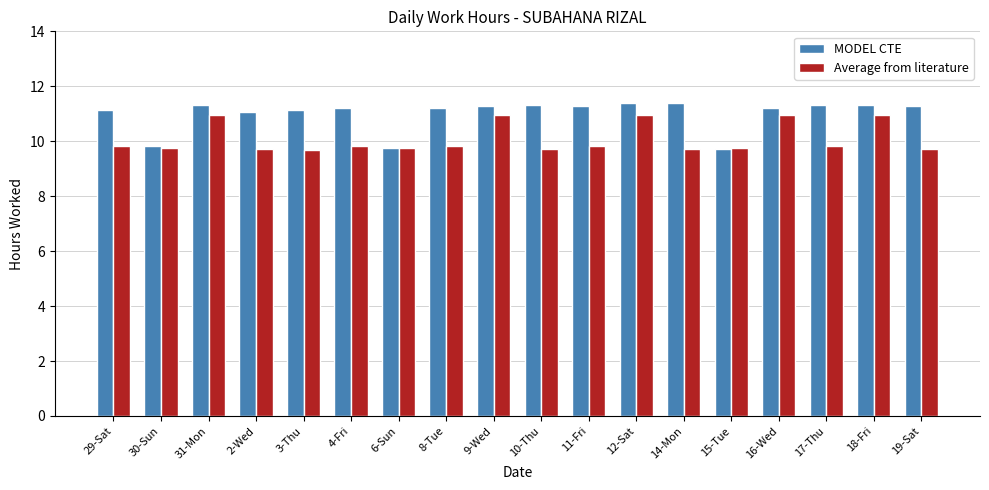

What is the sum of the MODEL CTE values at 29-Sat and 16-Wed?

22.4